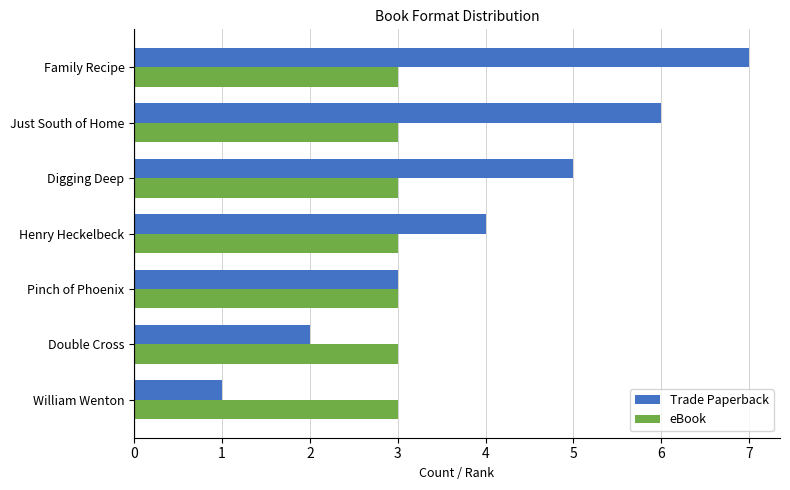

What is the difference between the maximum and second lowest values in the Trade Paperback series?

5